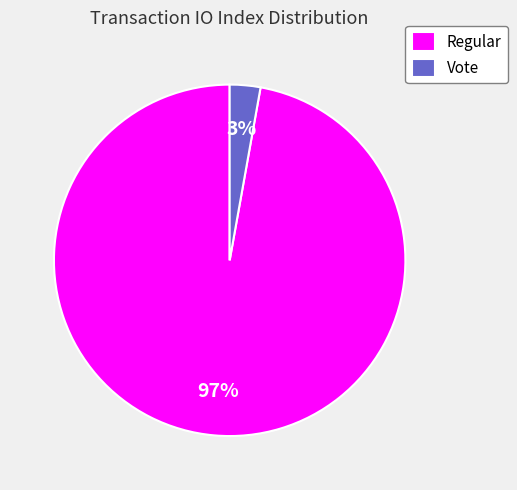

Which slice is the smallest?

Vote